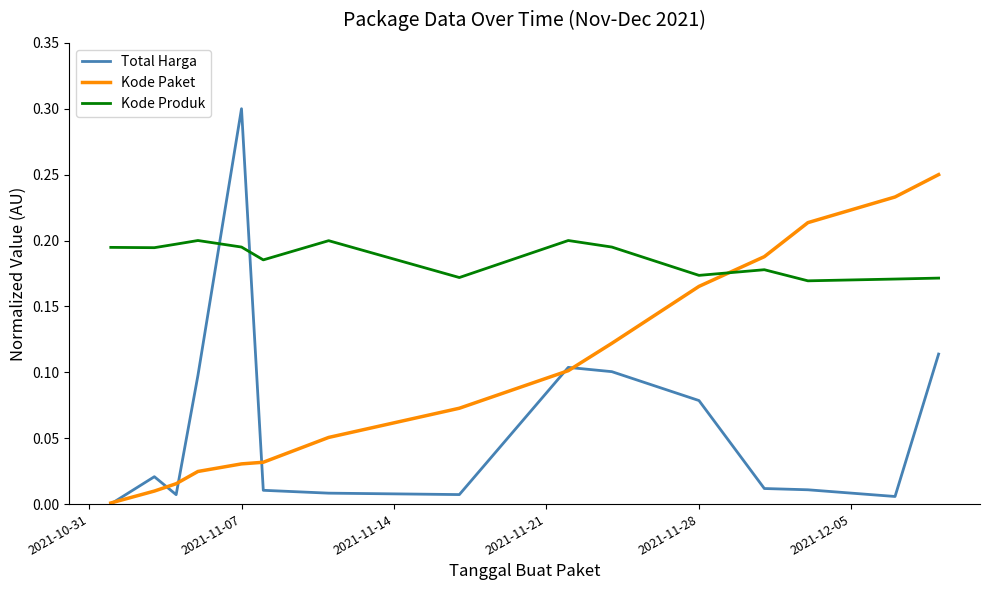

Which series has the widest spread of values?

Total Harga